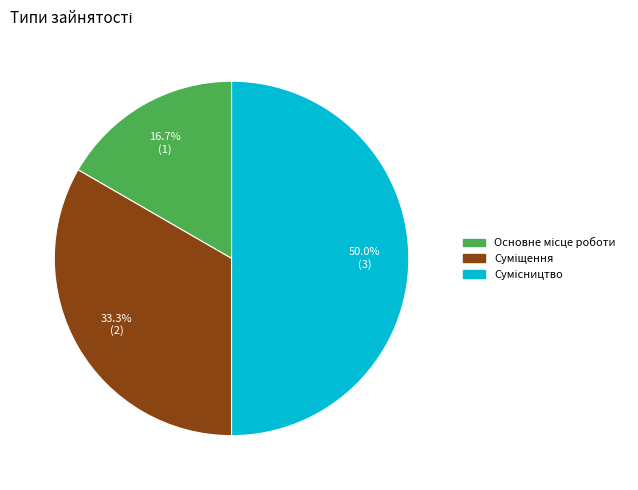

To the nearest percent, what is the difference between the largest and smallest slice percentages?

33%